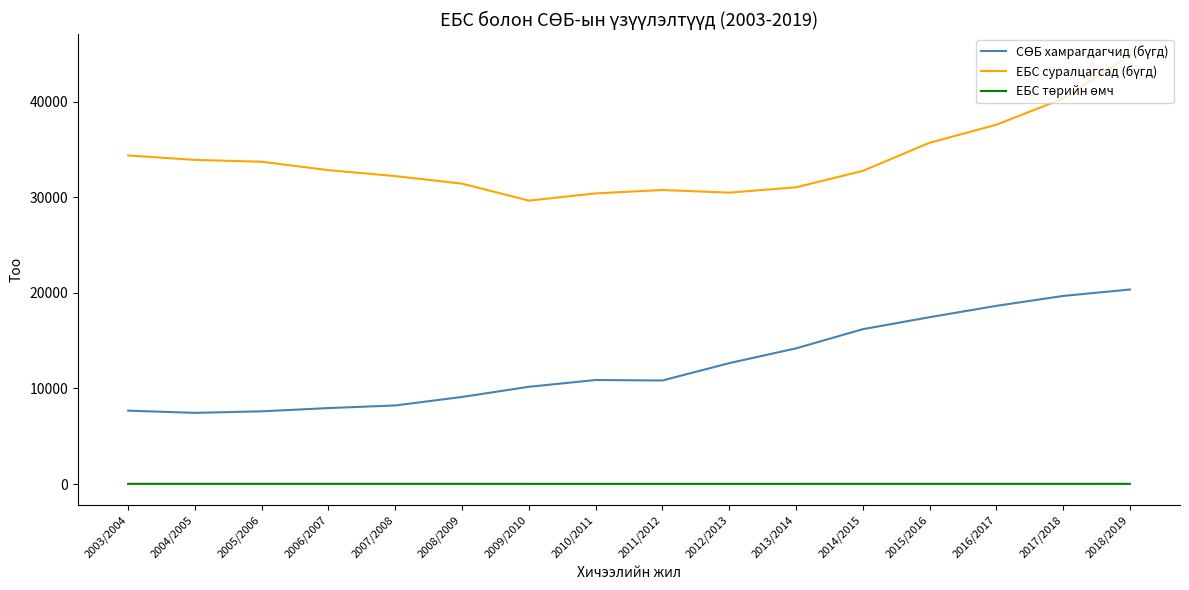

Is this an area chart (filled region under the line)?

No